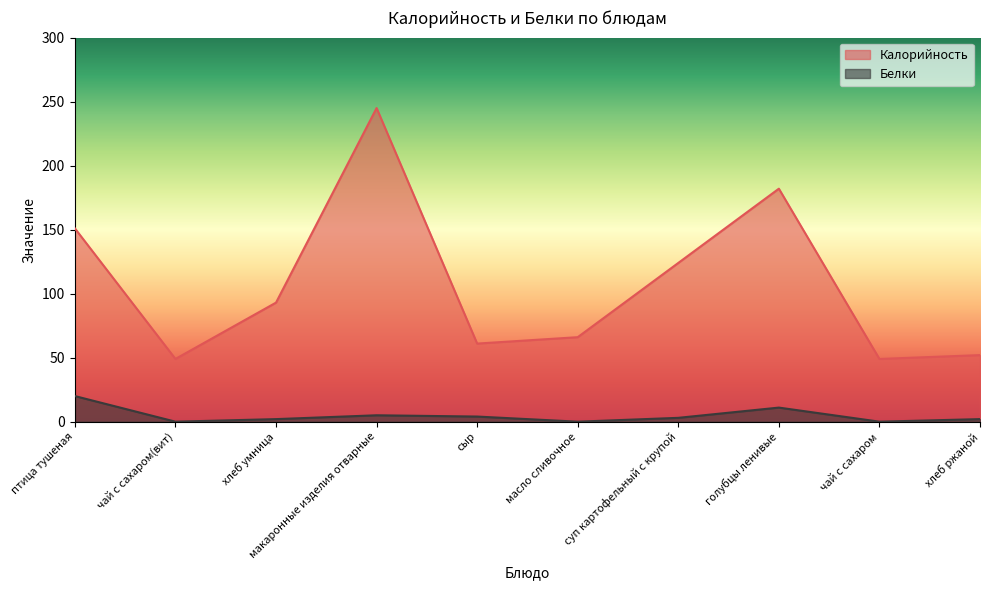

Which series has the largest total across all categories?

Калорийность